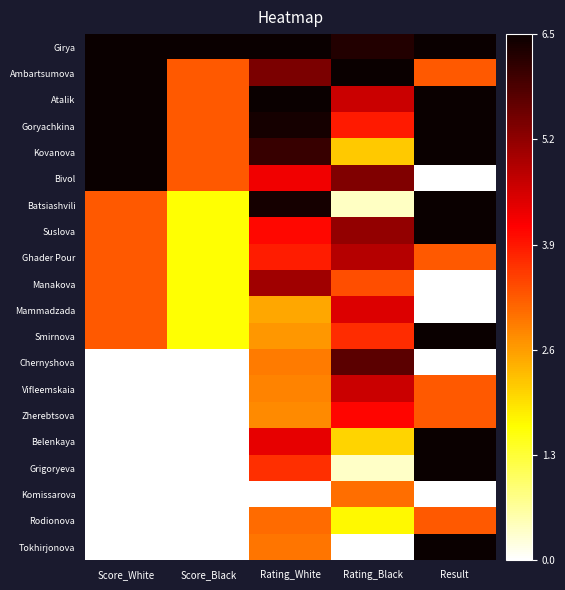

What is the total value across all series at Score_Black?

5.0